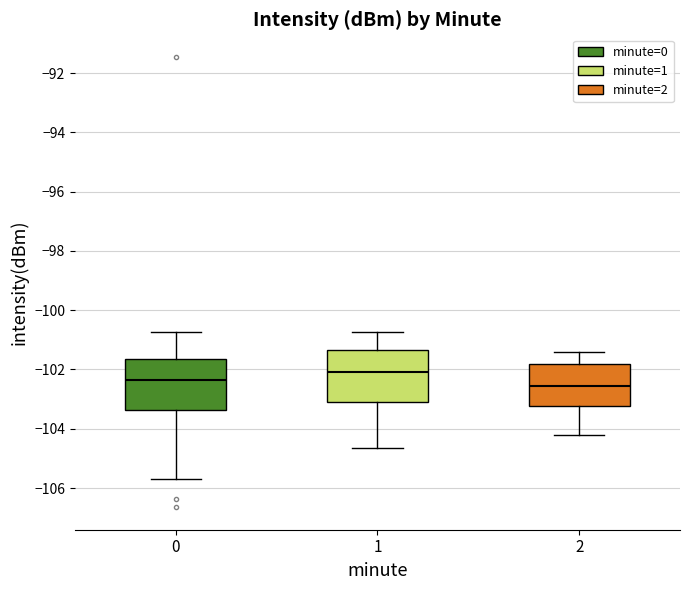

Which box has the lowest median line?

2